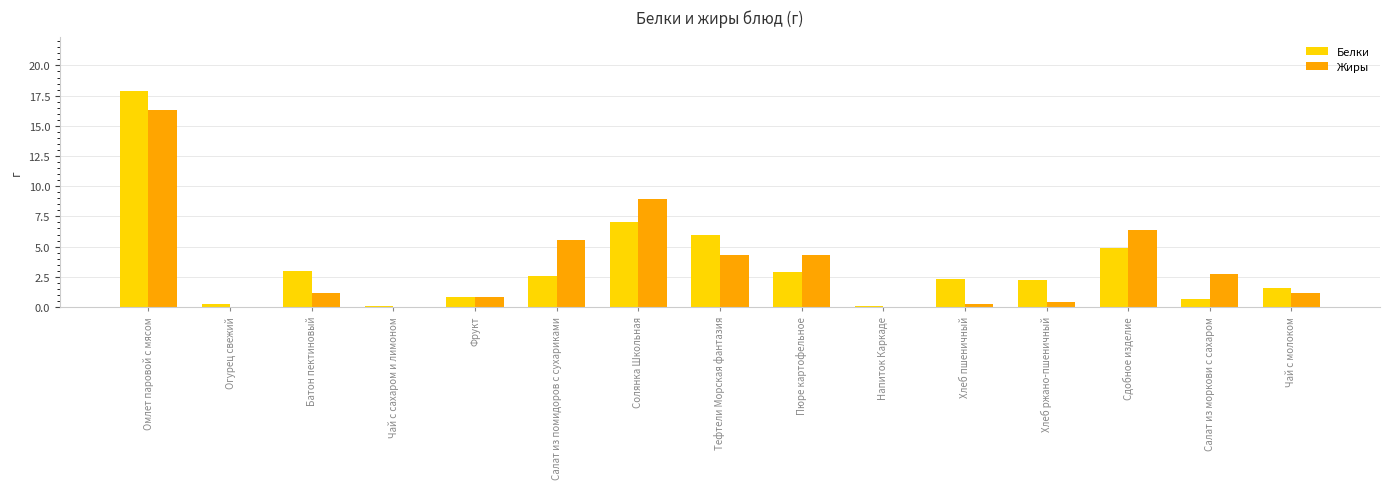

Is it true that Жиры equals 0.2 at Хлеб пшеничный?

True